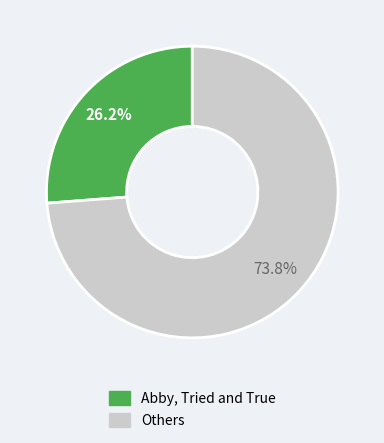

Which category has the smallest portion of the pie?

Abby, Tried and True